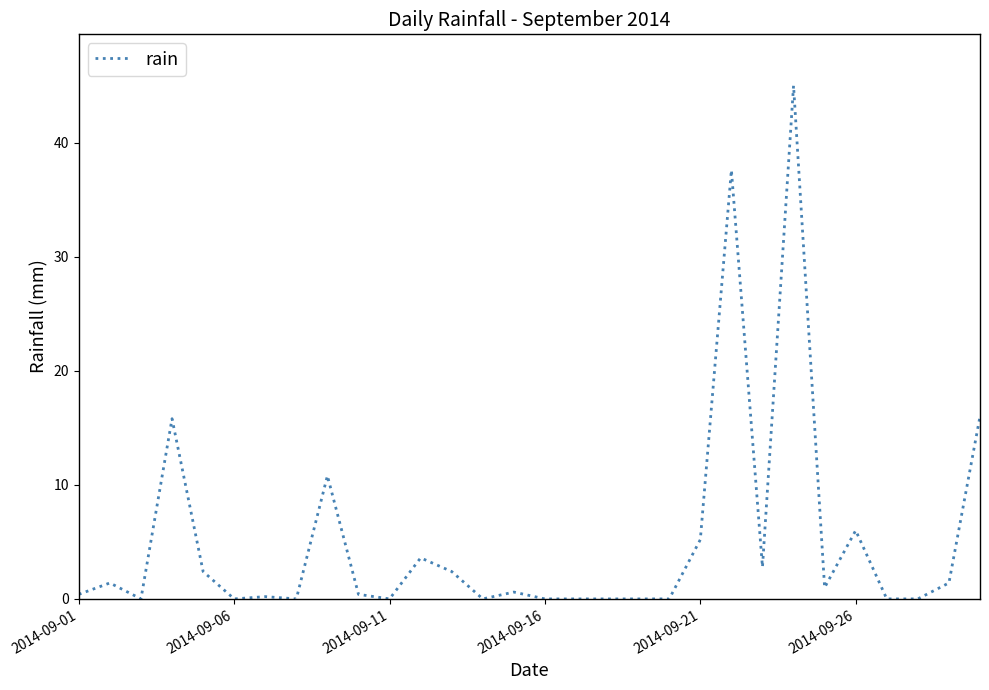

What is the greatest value displayed?

45.0